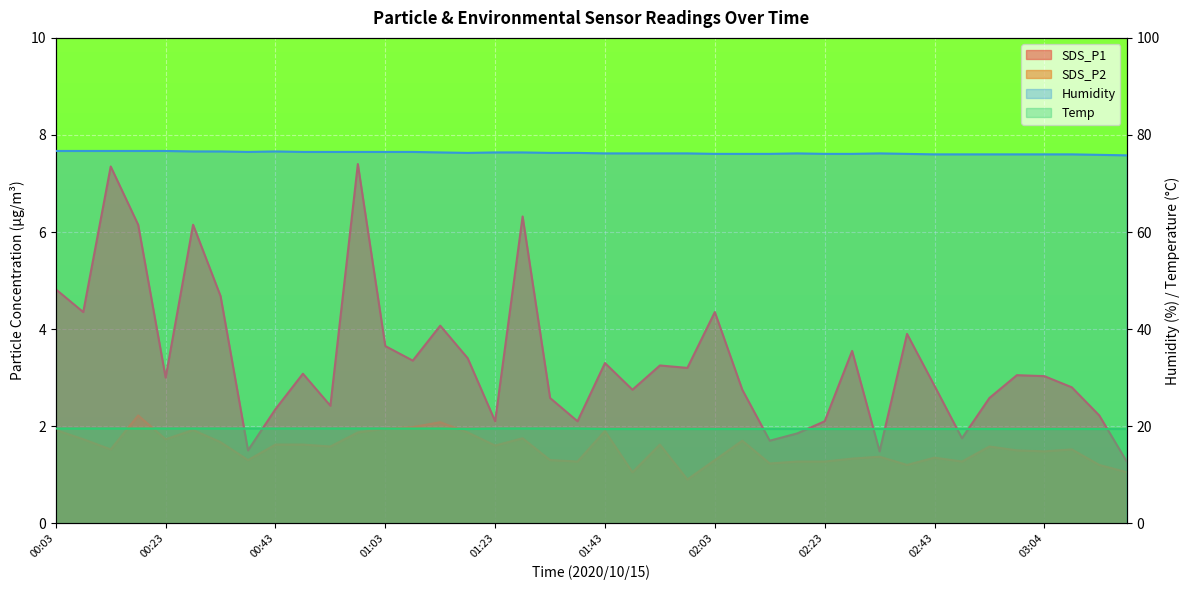

What is the average value of the SDS_P2 series?

1.5